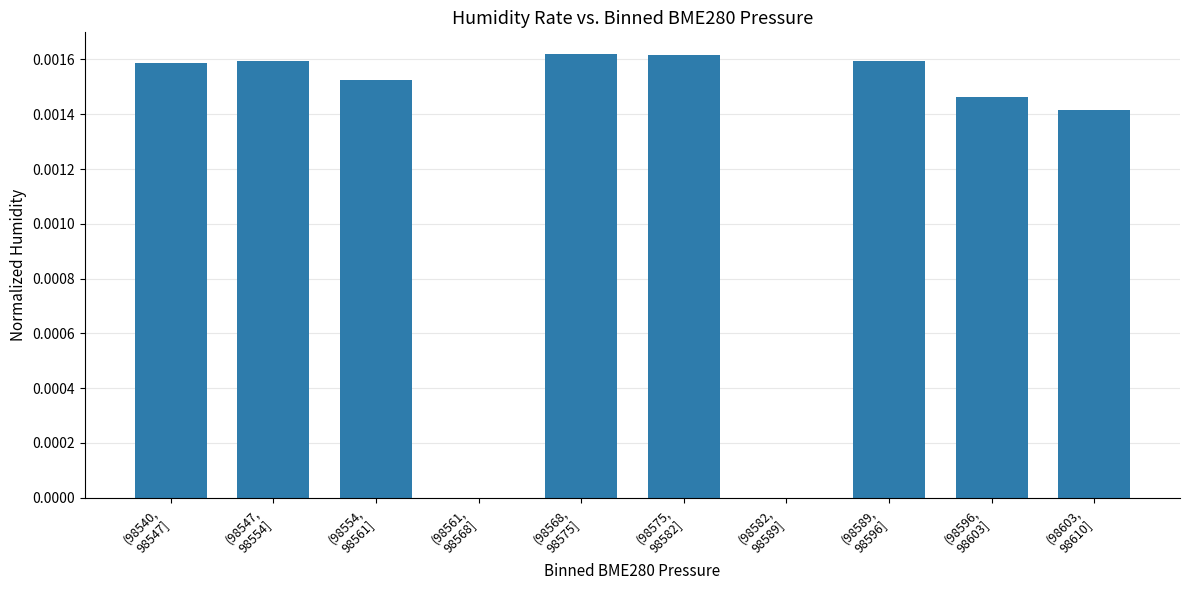

Are the bars horizontal?

No